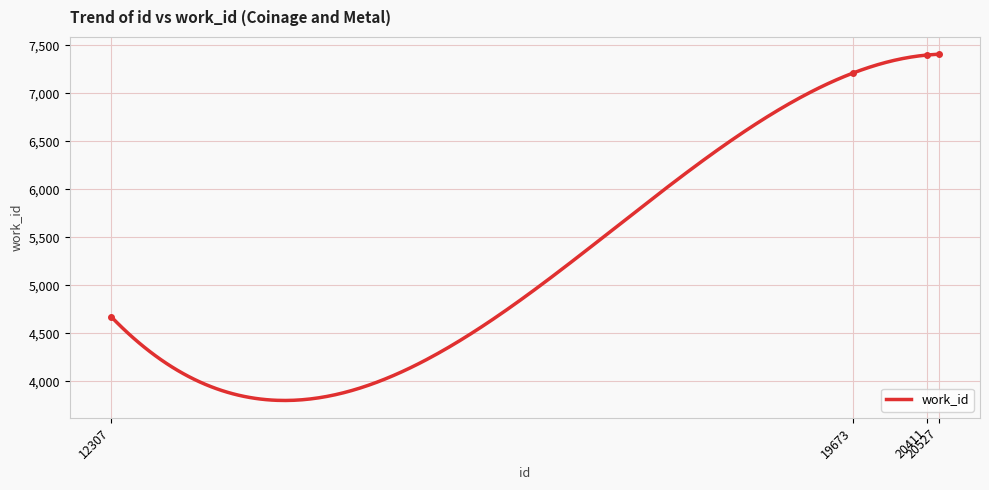

At which label is the value closest to 6041?

19673